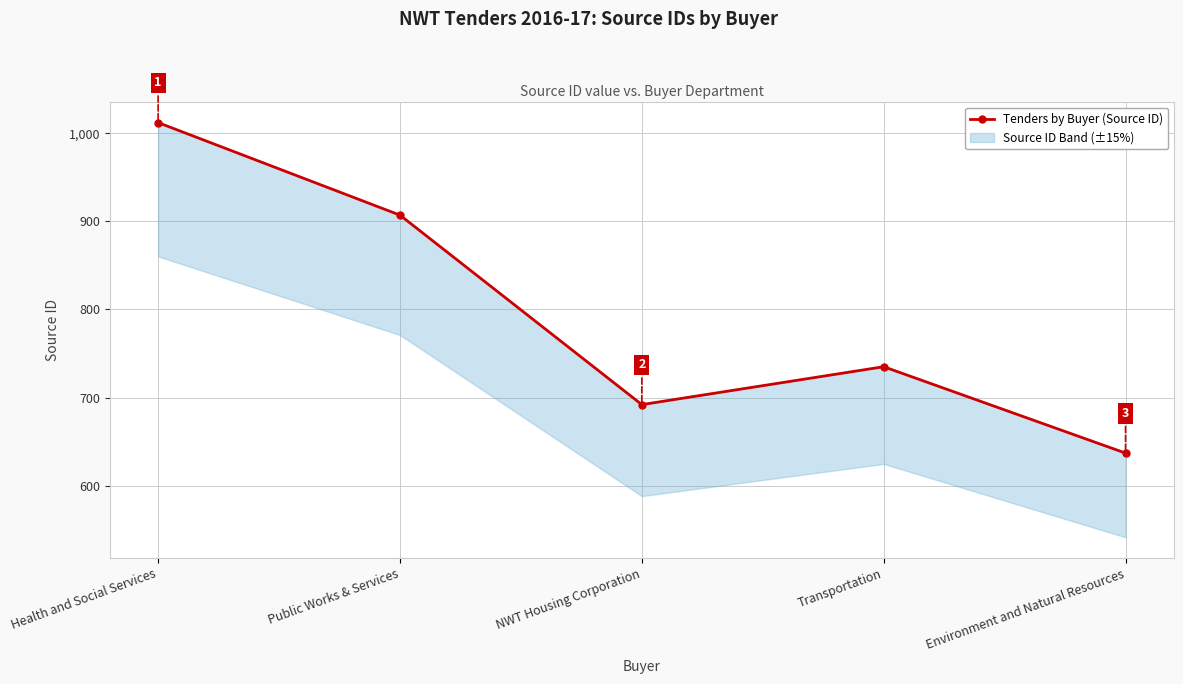

List the labels in order of value, smallest first.

Environment and Natural Resources, NWT Housing Corporation, Transportation, Public Works & Services, Health and Social Services